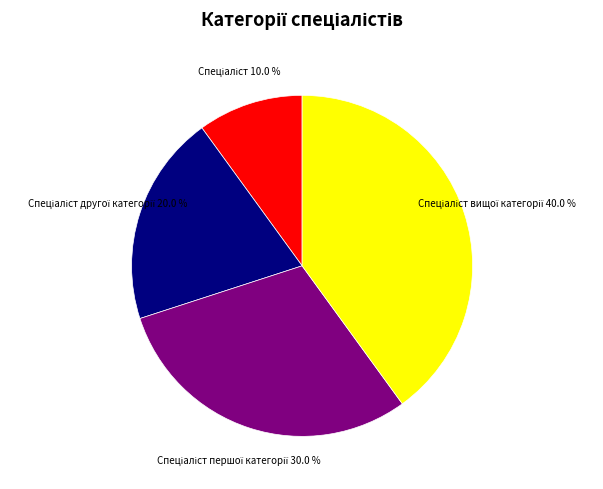

Is there any slice that represents more than half of the pie?

No